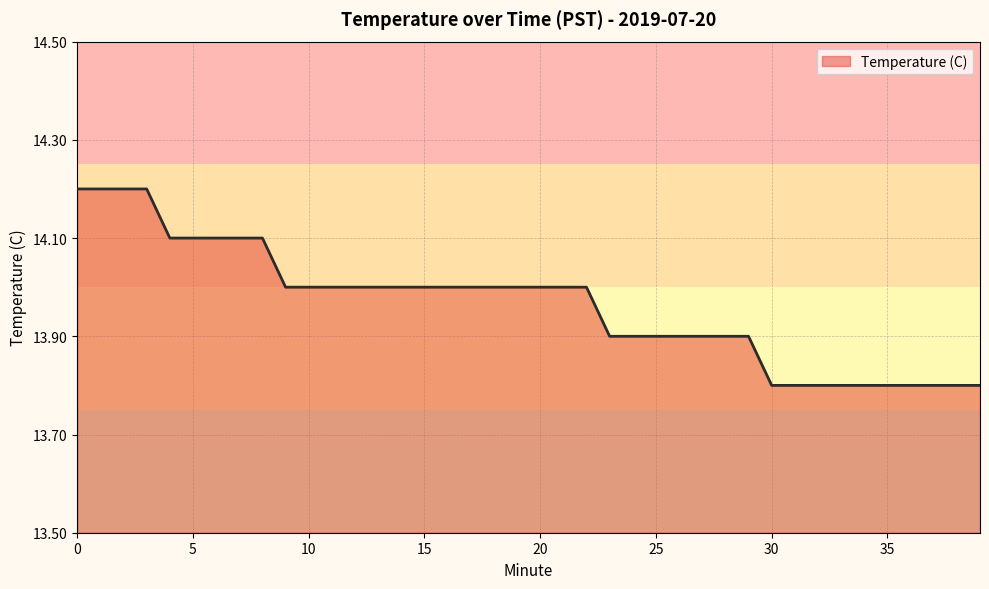

What is the maximum value shown in the chart?

14.2